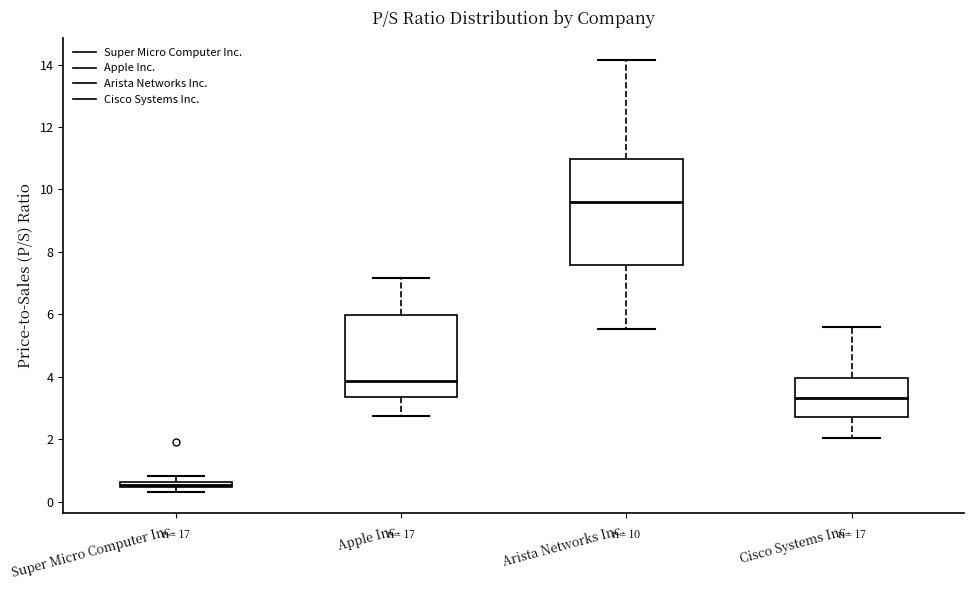

Comparing the boxes themselves (not the whiskers), which one is the tallest?

Arista Networks Inc.